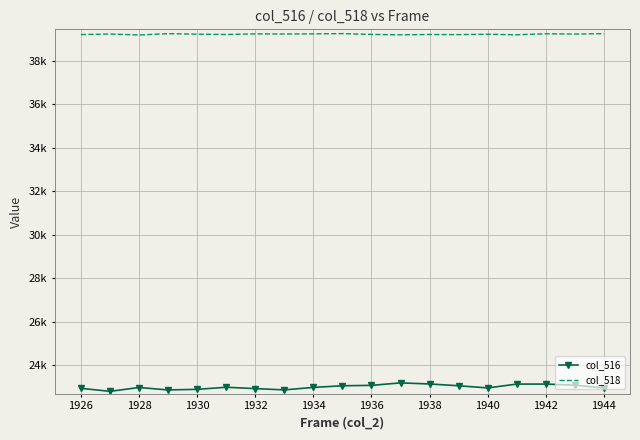

Reading left to right, what are all the values shown in this chart?

col_516: 22926	22789	22965	22853	22881	22976	22915	22855	22970	23045	23064	23177	23128	23045	22946	23122	23123	23074	22944
col_518: 39210	39234	39190	39252	39227	39213	39241	39236	39241	39254	39216	39198	39213	39208	39224	39200	39246	39233	39251